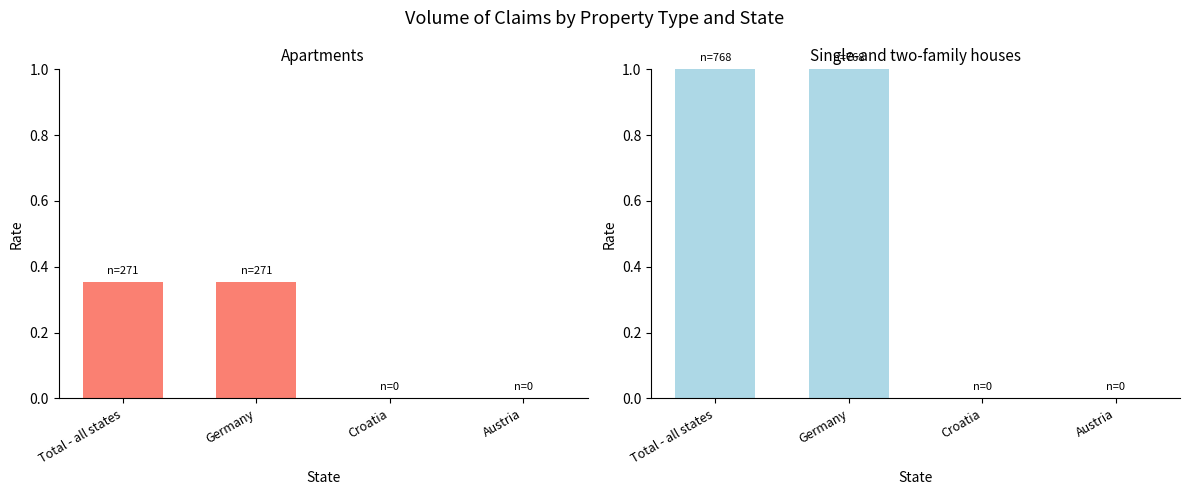

Is it true that Single-and two-family houses equals 0.6 at Croatia?

False